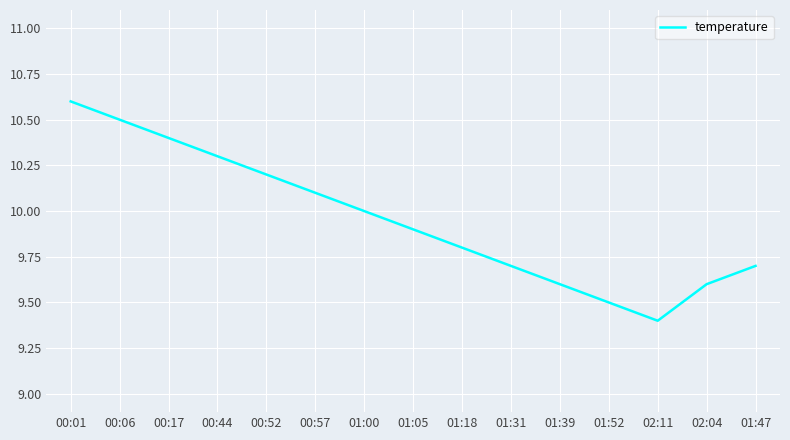

Read the value at 02:04.

9.6